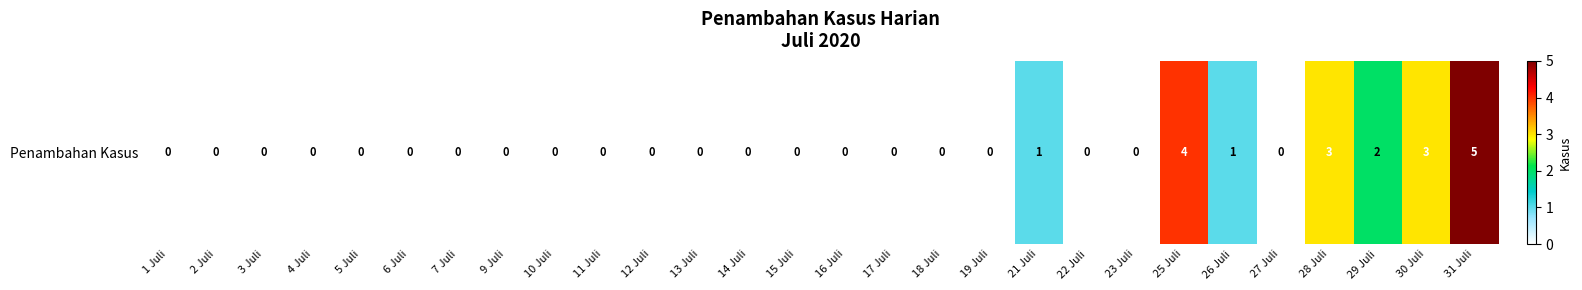

What is the difference between the maximum and minimum values?

5